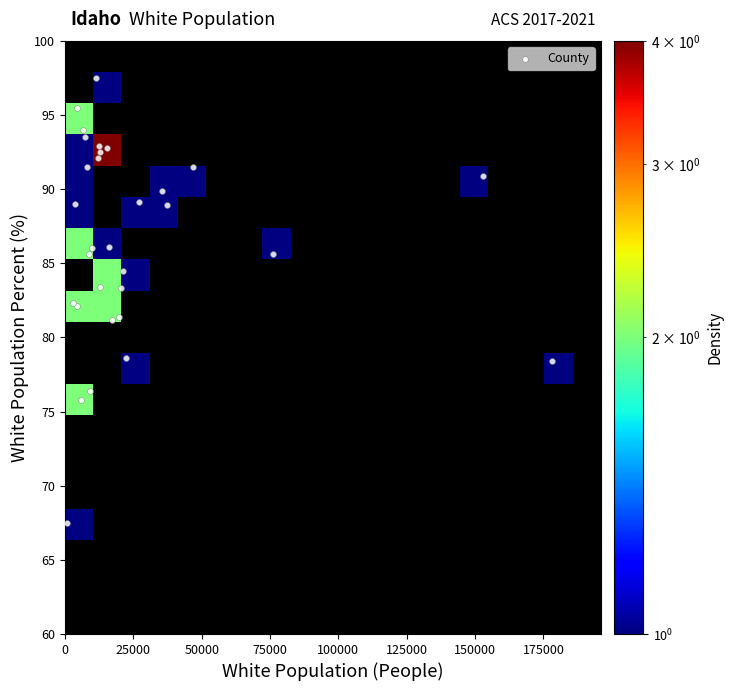

At which label does the data first exceed 86?

people_white